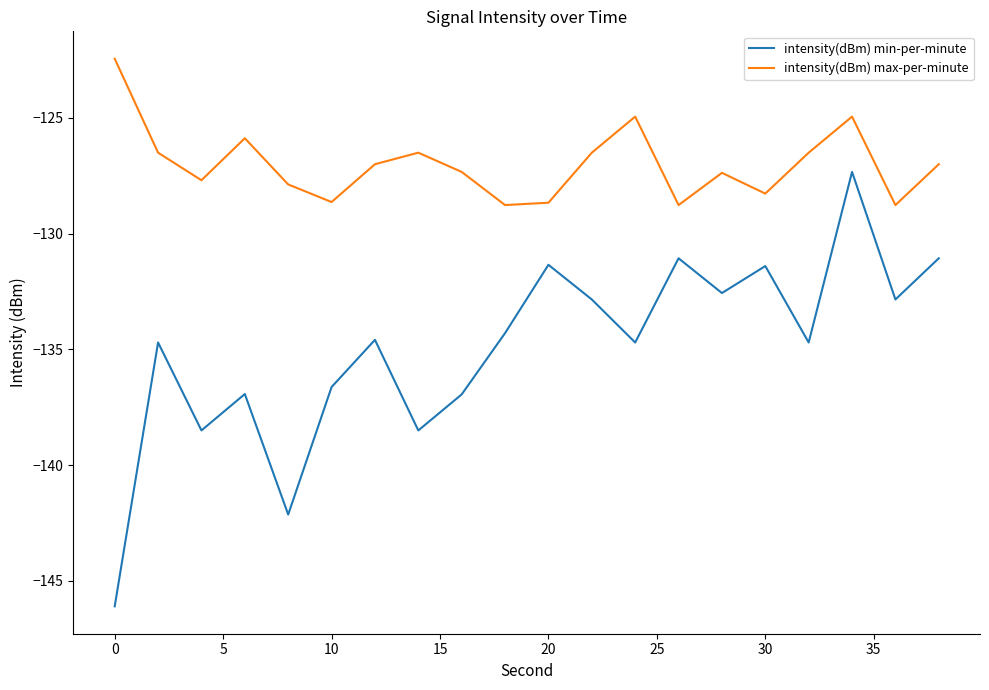

What is the average value of the intensity(dBm) max-per-minute series?

-127.0